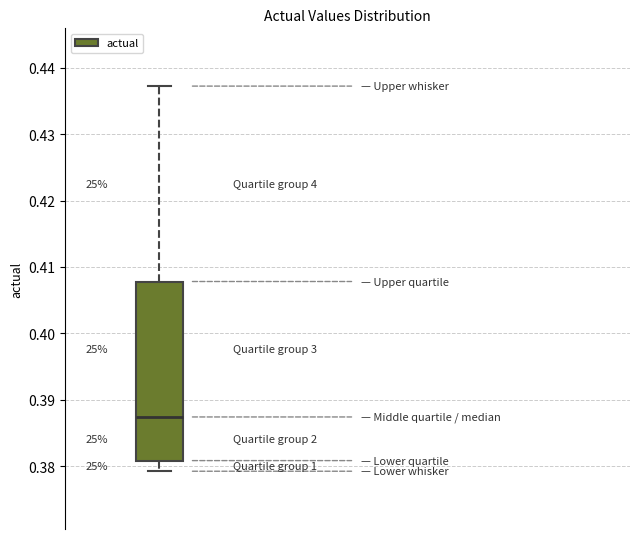

Transcribe this box plot: give where the median line is, the range the box spans, and where the two whiskers end, as read against the y-axis. The values are not printed on the chart, so give them approximately, as read against the axis.

median 0.387, box 0.381 to 0.408, whiskers 0.379 to 0.437